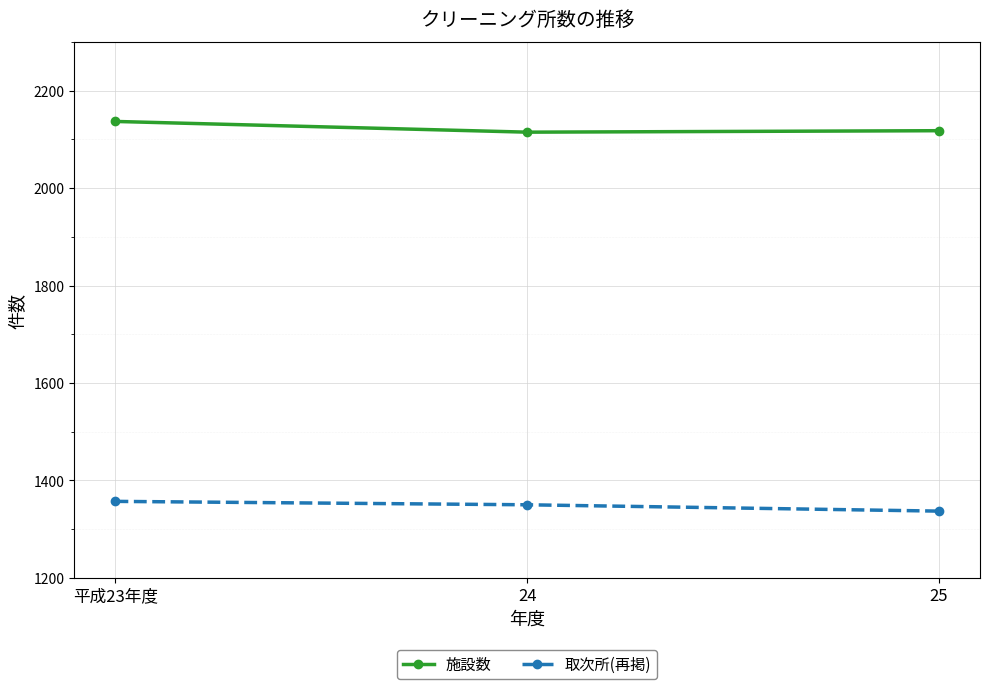

What is the greatest value displayed?

2137